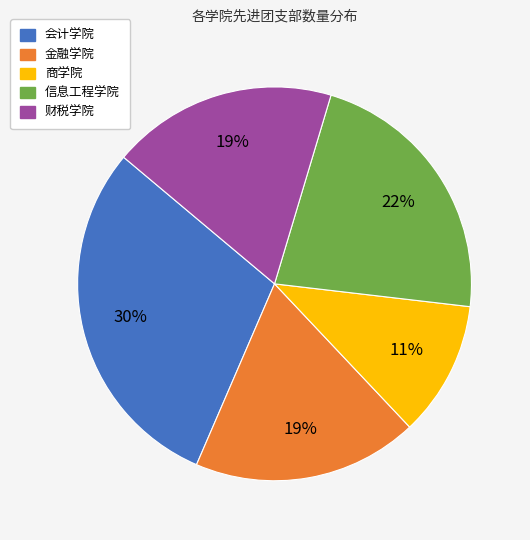

Is 信息工程学院 the majority of the pie?

No